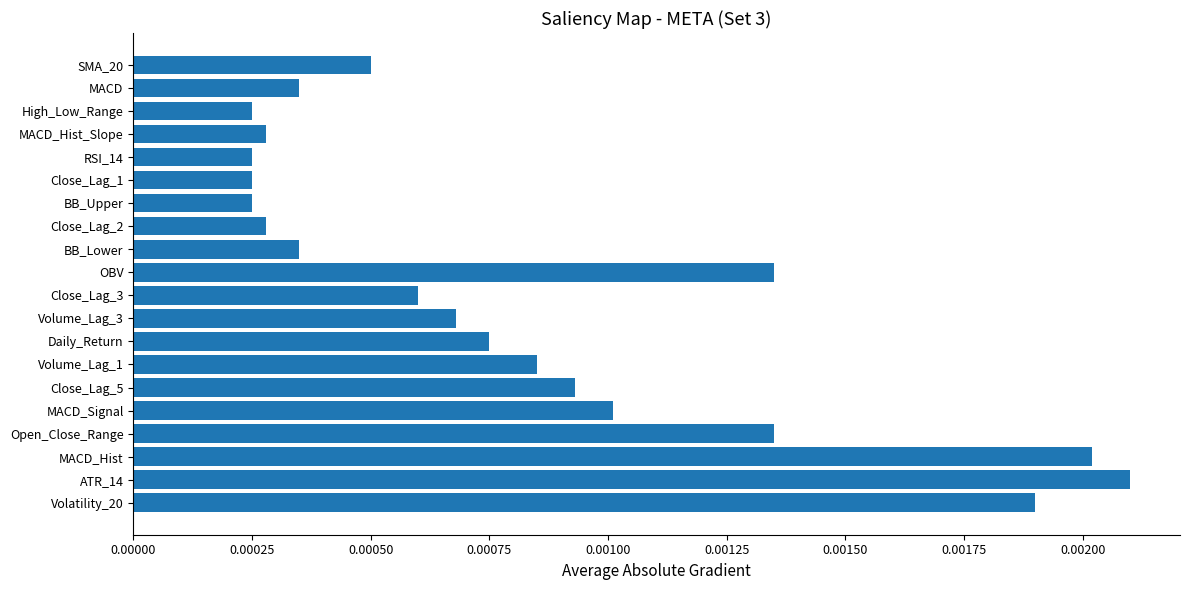

Count the values in the range 0 to 1.

20